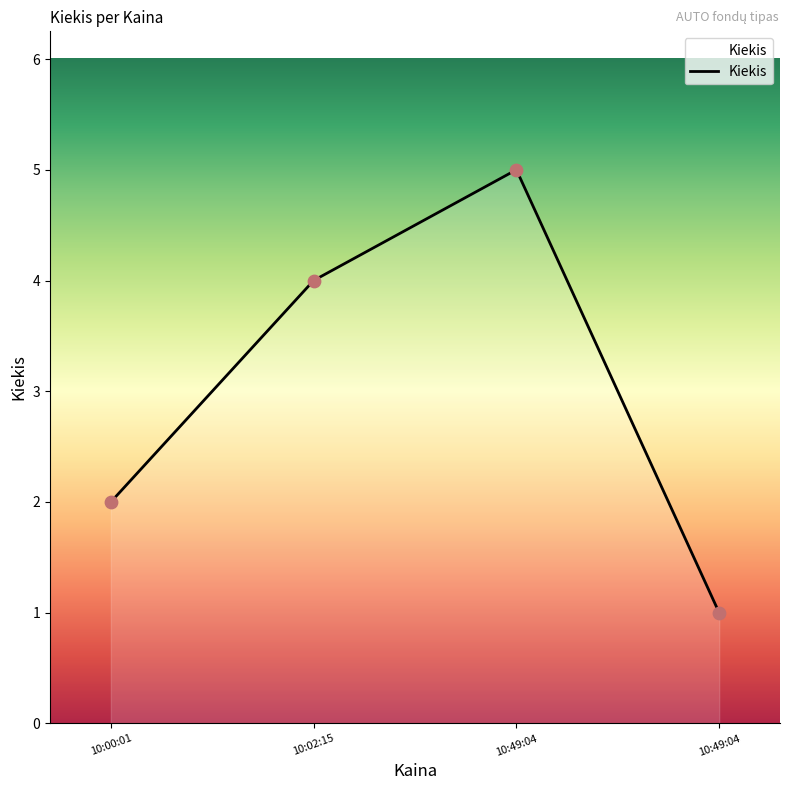

Which has a higher value, 10:49:04 or 10:49:04?

10:49:04